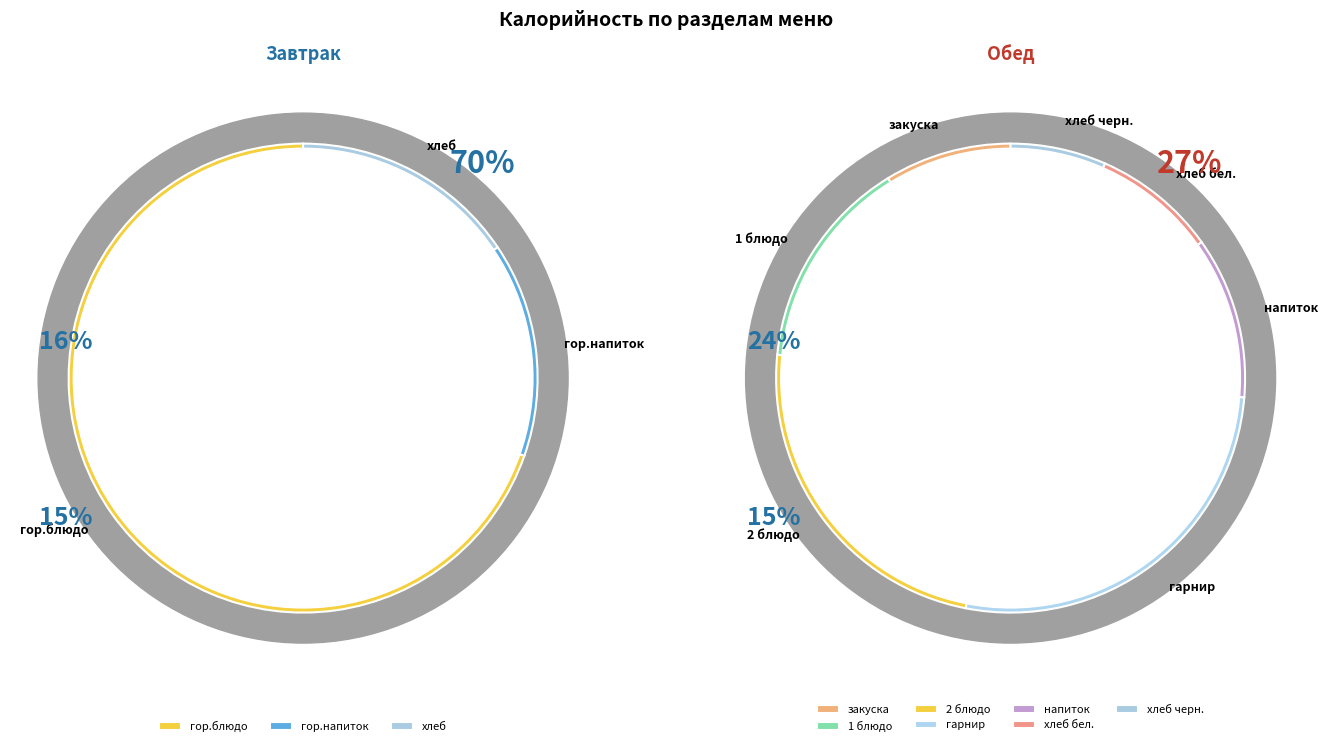

How many slices are in this pie chart?

10